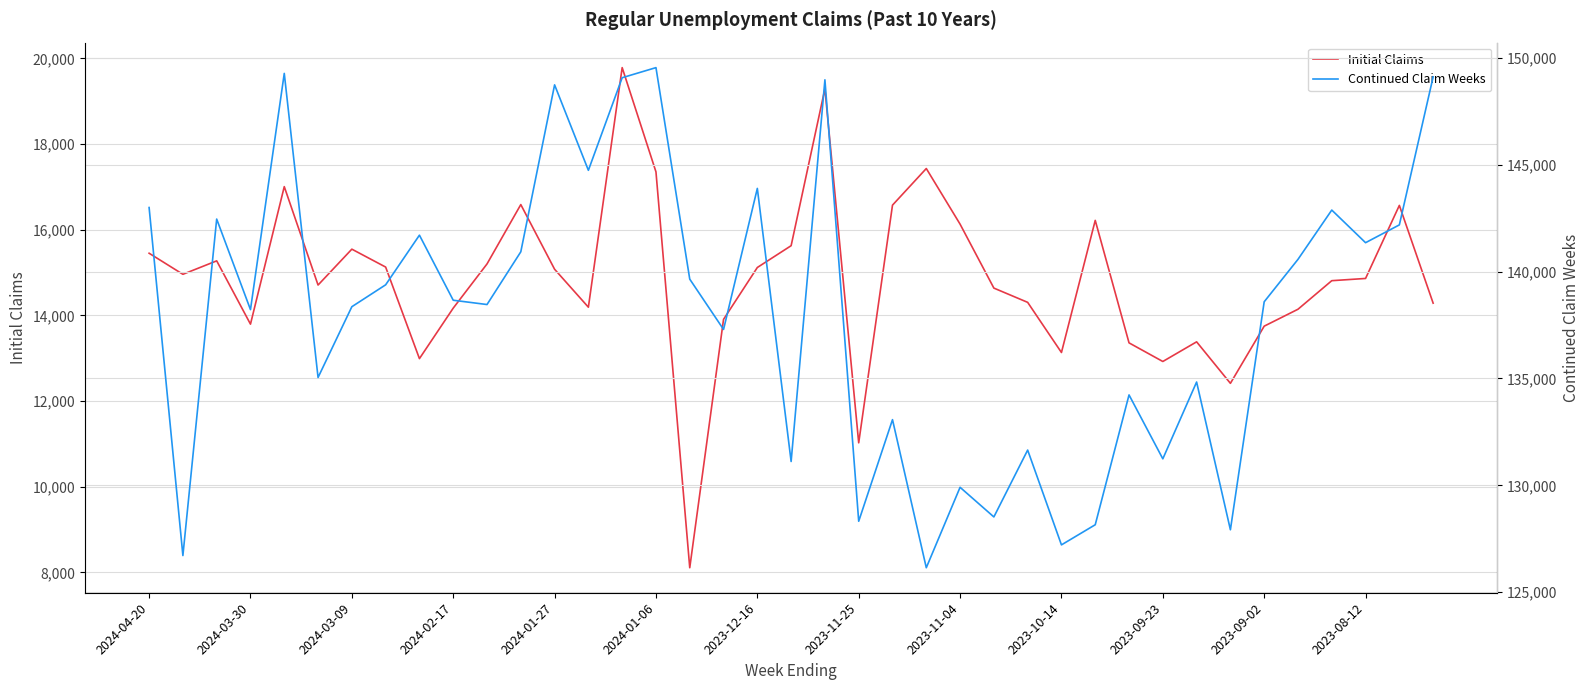

What is the value of the Continued Claim Weeks point at the 12th from the left?

140924